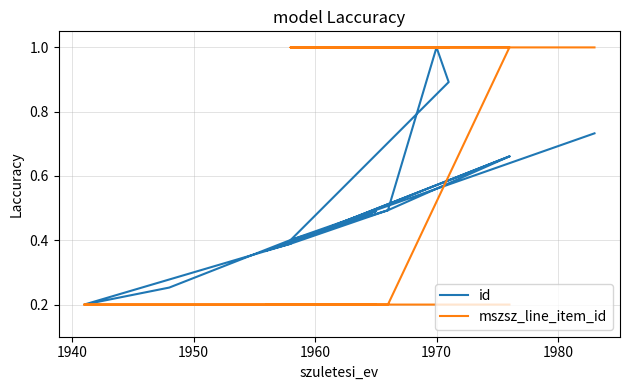

Reading right to left, list all the values displayed in this chart.

id: 0.7	0.4	0.9	1.0	0.5	0.4	0.5	0.4	0.7	0.5	0.4	0.3	0.2	0.4	0.4	0.5	0.4	0.7
mszsz_line_item_id: 1.0	1.0	1.0	1.0	1.0	1.0	1.0	1.0	1.0	0.2	0.2	0.2	0.2	0.2	0.2	0.2	0.2	0.2